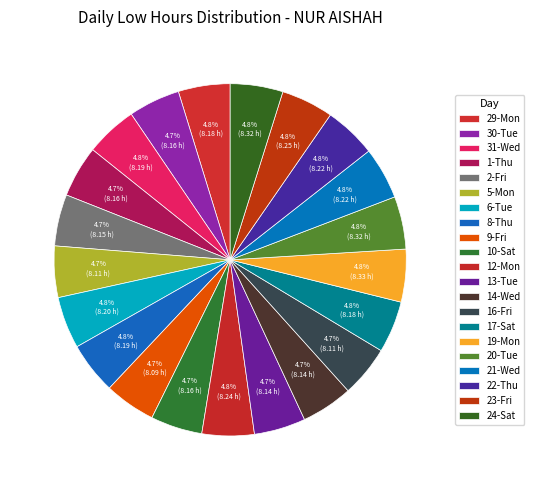

The 23-Fri slice represents 5% of the pie. True or false?

True